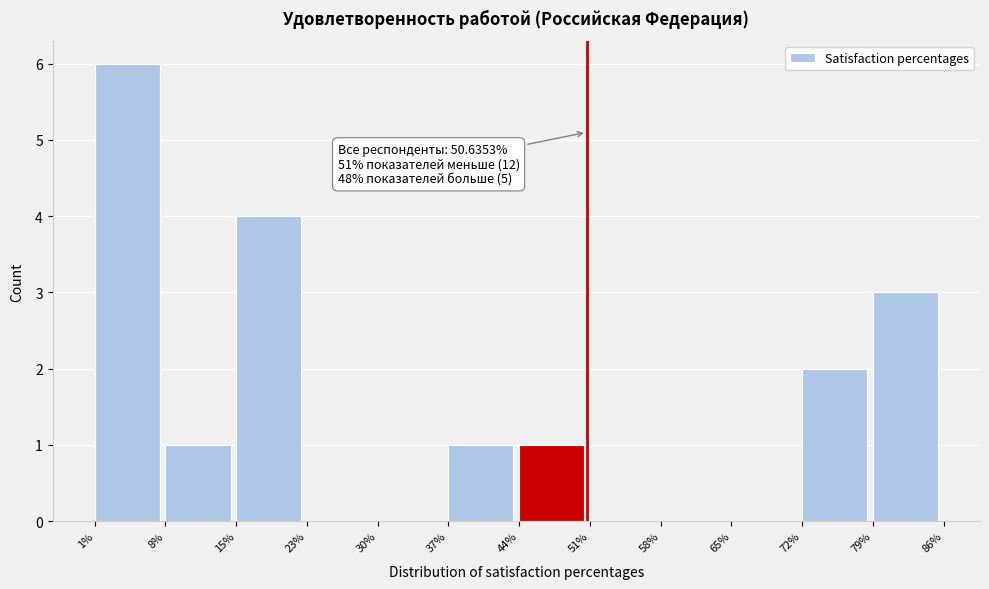

Over which range of the x-axis is the bar tallest?

1% to 8%